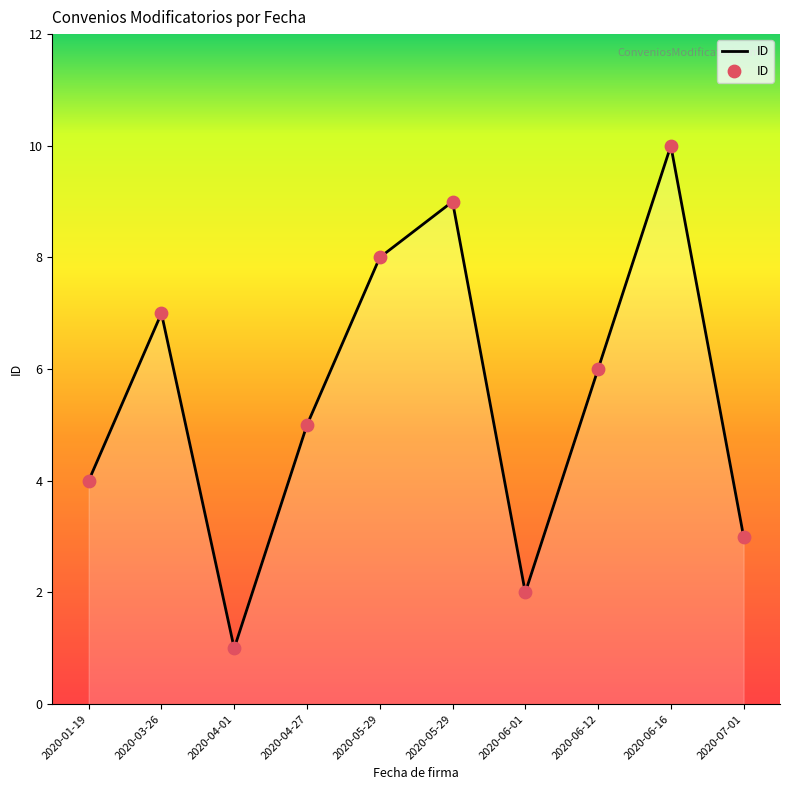

What is the change in value from 2020-04-01 to 2020-06-16?

+9